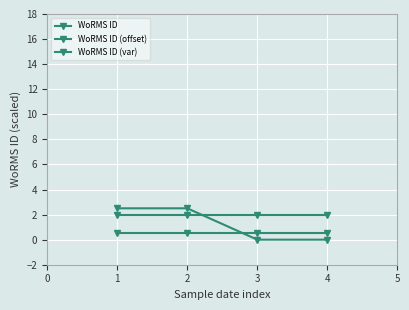

Which series changed the most between 1 and 2?

WoRMS ID